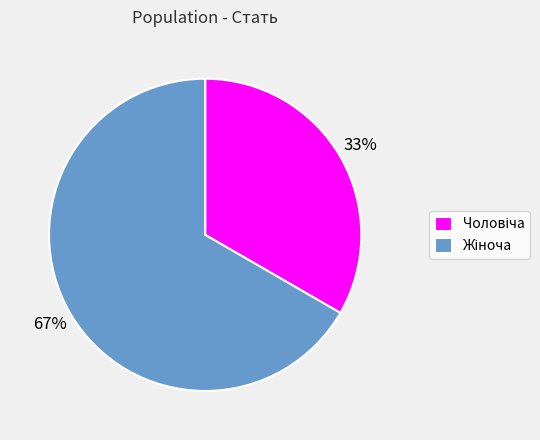

To the nearest percent, what is the average slice percentage?

50%